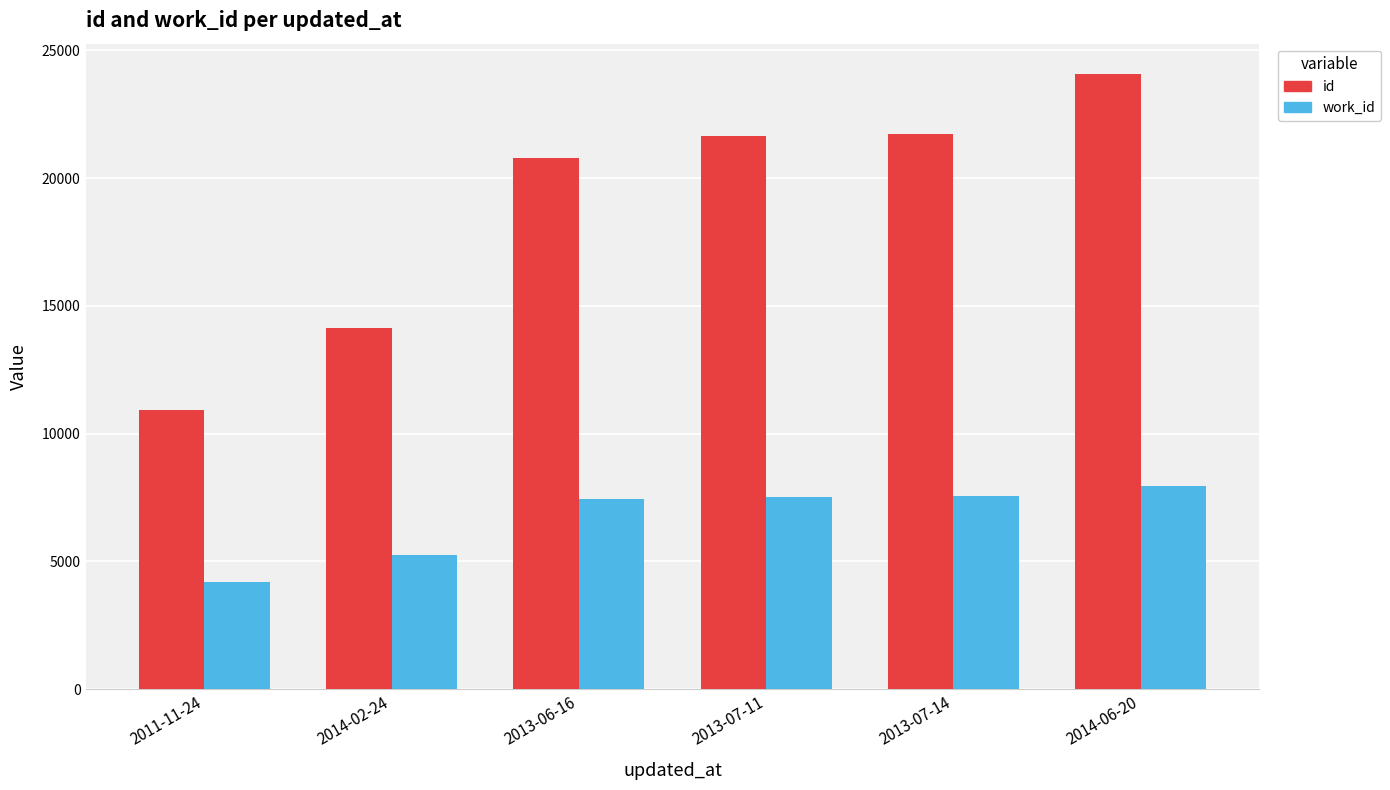

What is the minimum value for work_id?

4209